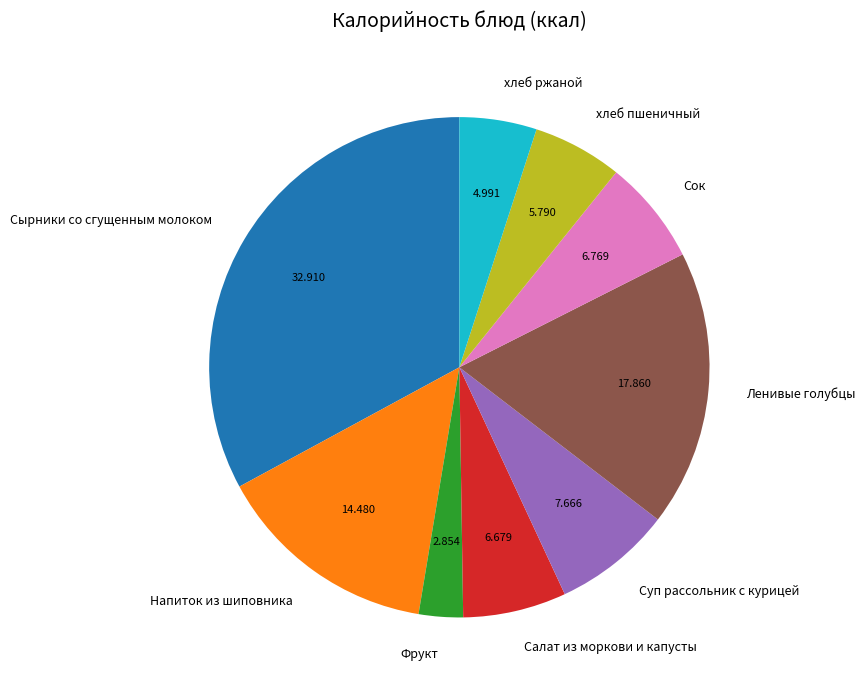

Do хлеб ржаной and хлеб пшеничный together represent more than half of the pie?

No